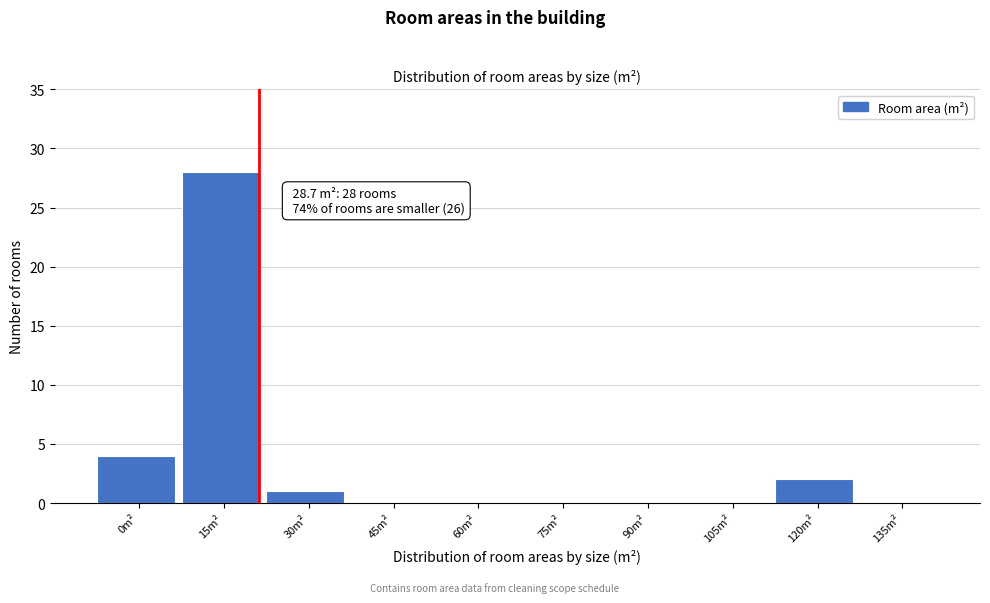

Reading right to left, list all the values displayed in this chart.

135m²=0	120m²=2	105m²=0	90m²=0	75m²=0	60m²=0	45m²=0	30m²=1	15m²=28	0m²=4